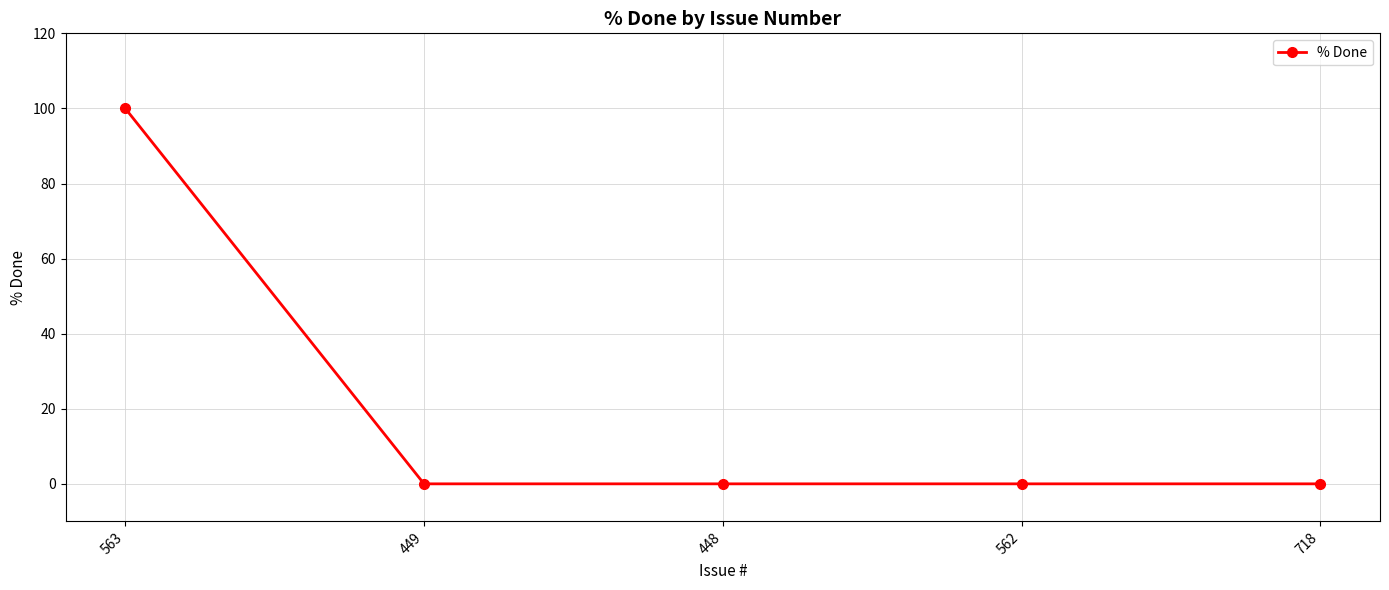

The value at 718 is 33. True or false?

False